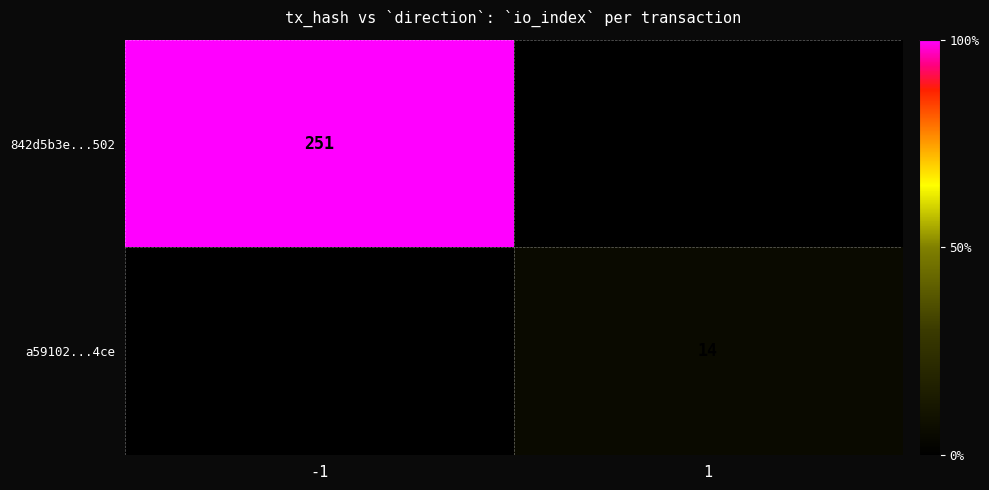

Is it true that a59102...4ce equals 14 at 1?

True